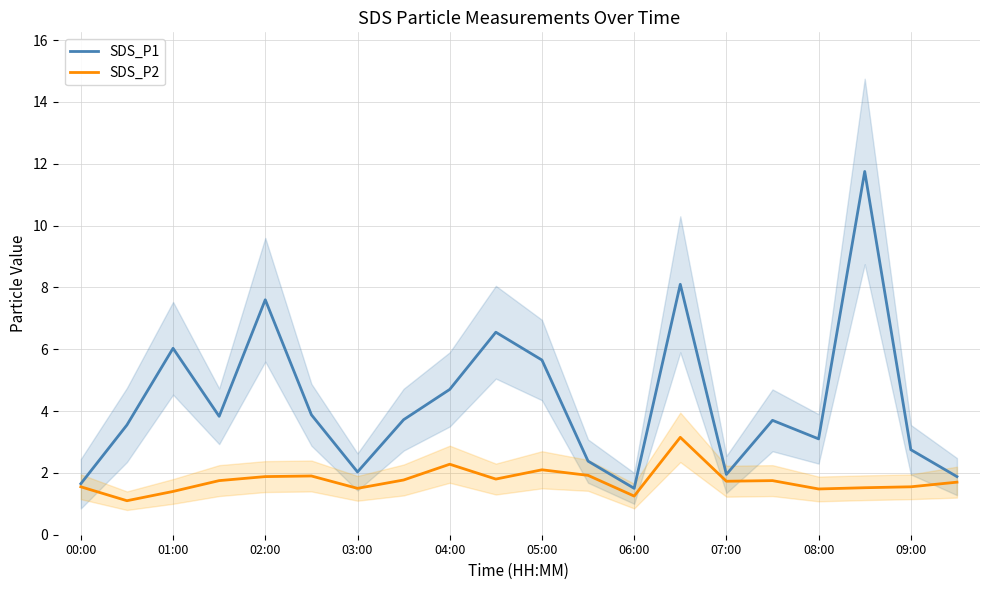

True or false: SDS_P2 has a value of 3.4 at 02:00.

False